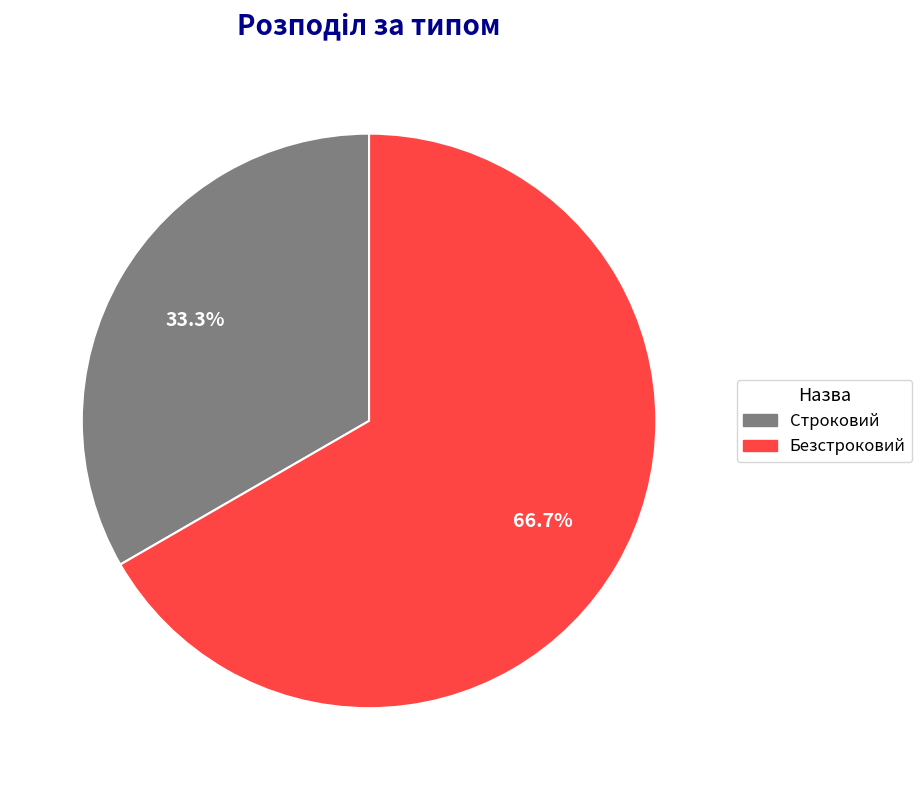

How many slices are in this pie chart?

2